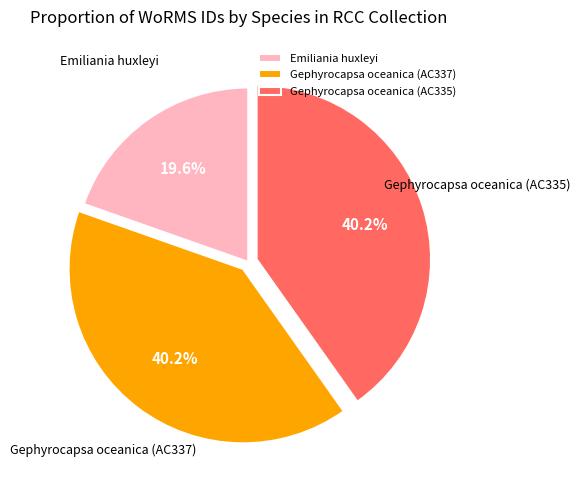

Which category has the smallest portion of the pie?

Emiliania huxleyi